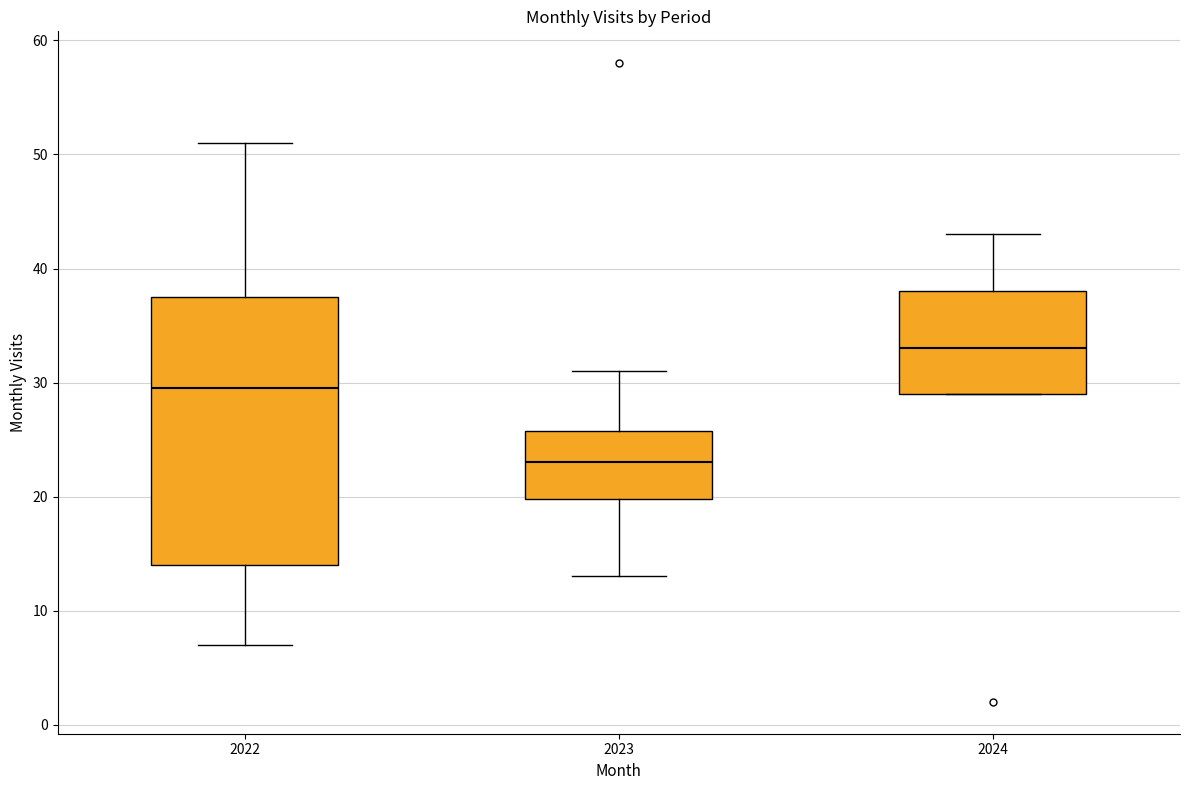

Reading left to right, read every box against the y-axis: the position of its median line, the range the box covers, and the ends of its whiskers. The values are not printed on the chart, so give them approximately, as read against the axis.

2022: median 30, box 14 to 38, whiskers 7 to 51
2023: median 23, box 20 to 26, whiskers 13 to 31
2024: median 33, box 29 to 38, whiskers 29 to 43